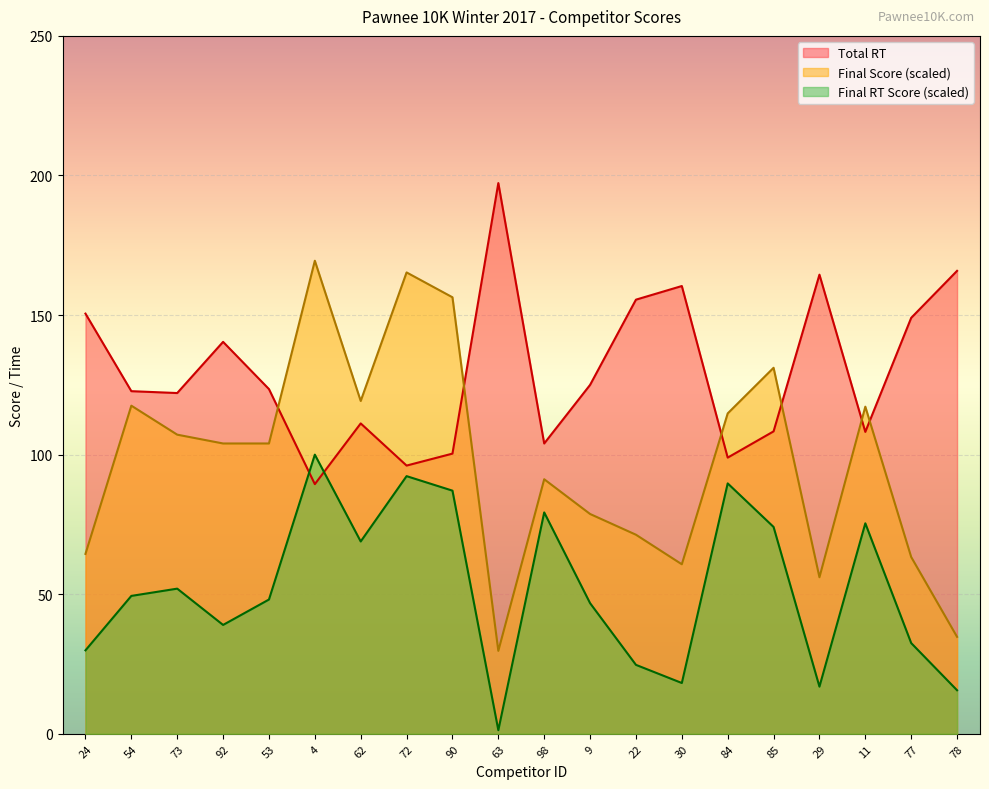

True or false: Final RT Score and Final Score intersect in this chart.

False